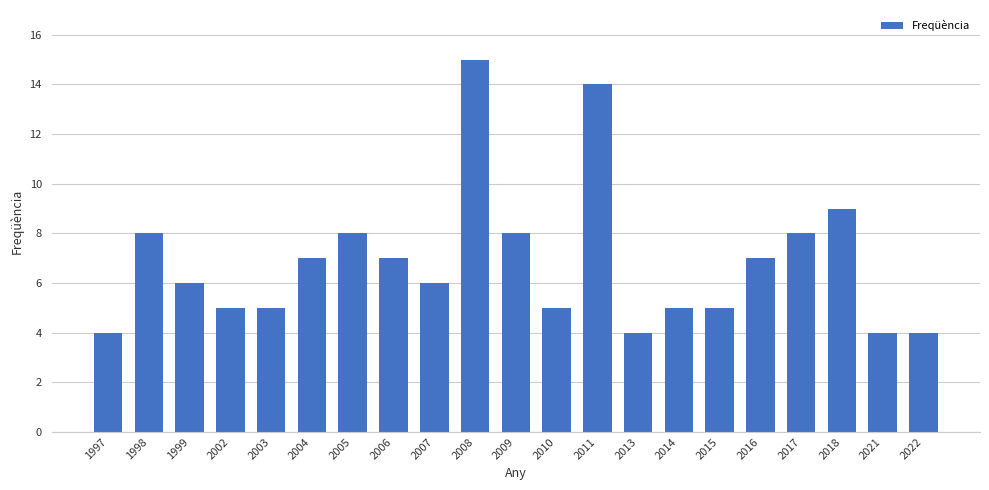

What is the maximum value shown in the chart?

15